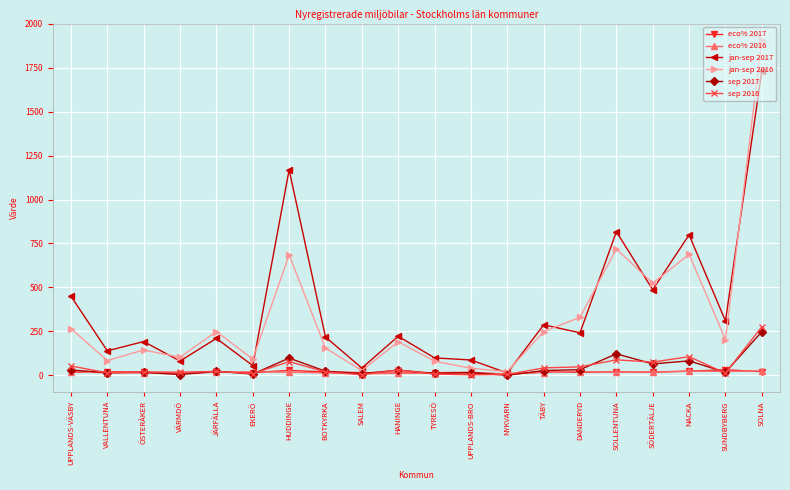

What is the label of the 17th point from the left?

SÖDERTÄLJE